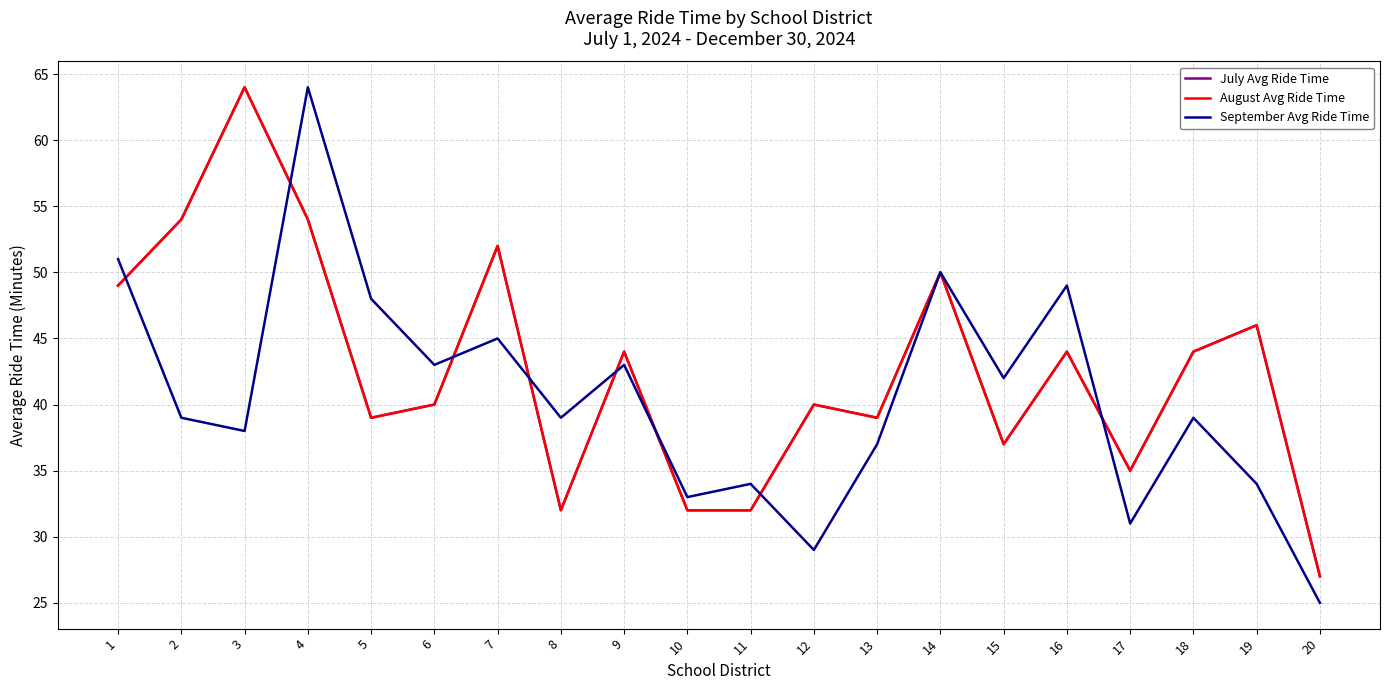

Between 3 and 7, which series saw the biggest shift?

July Avg Ride Time